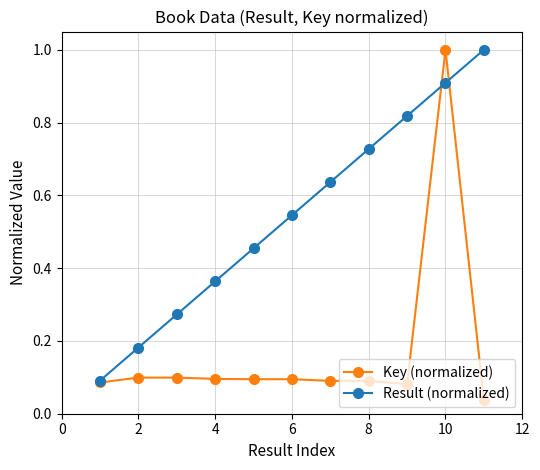

What is the maximum value shown in the chart?

1.0